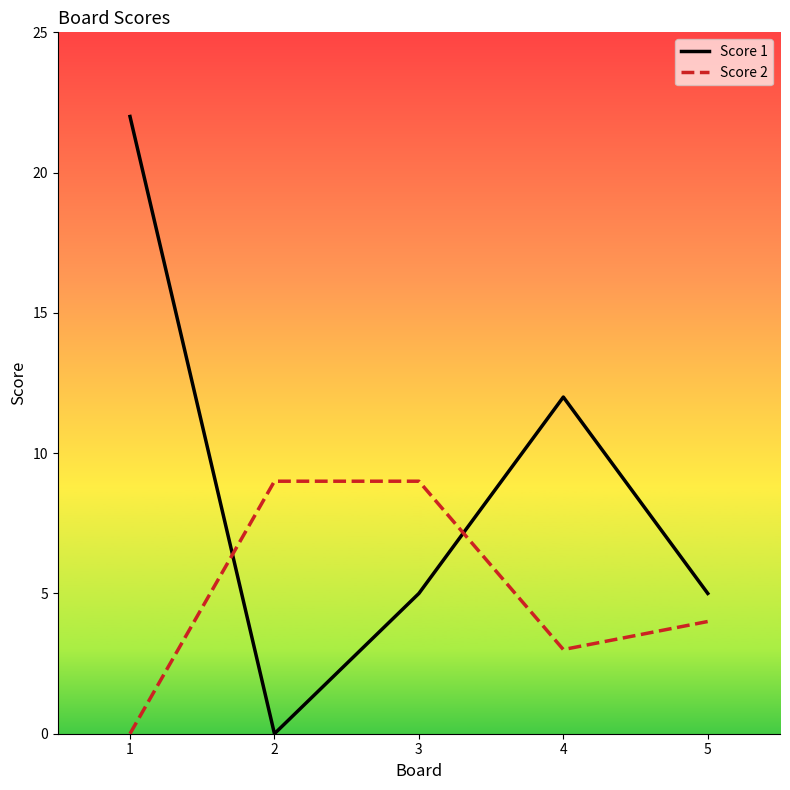

Rank the series by their maximum value, from lowest to highest.

Score 2, Score 1